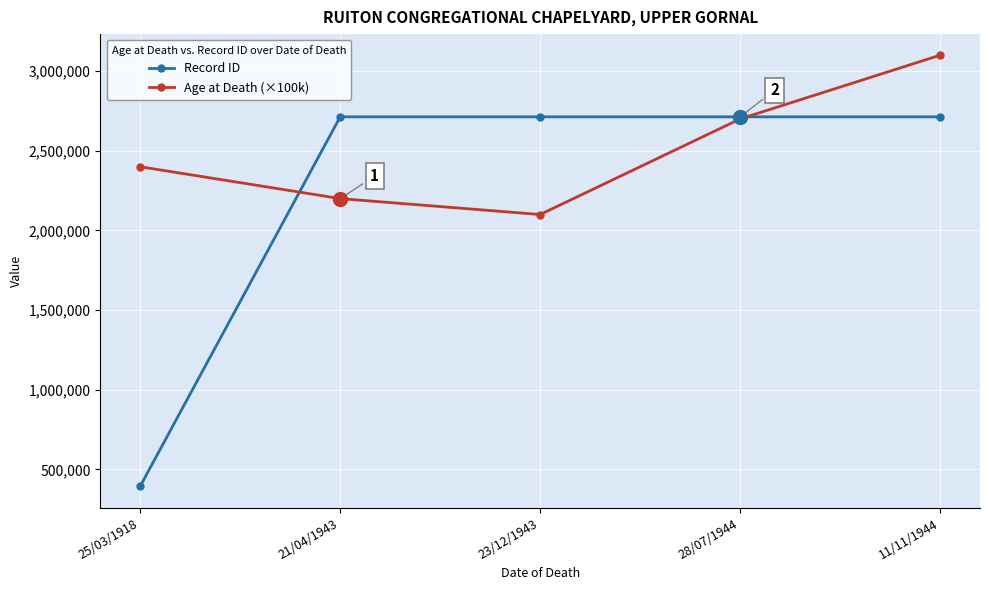

Which series has the largest range (max minus min)?

Record ID